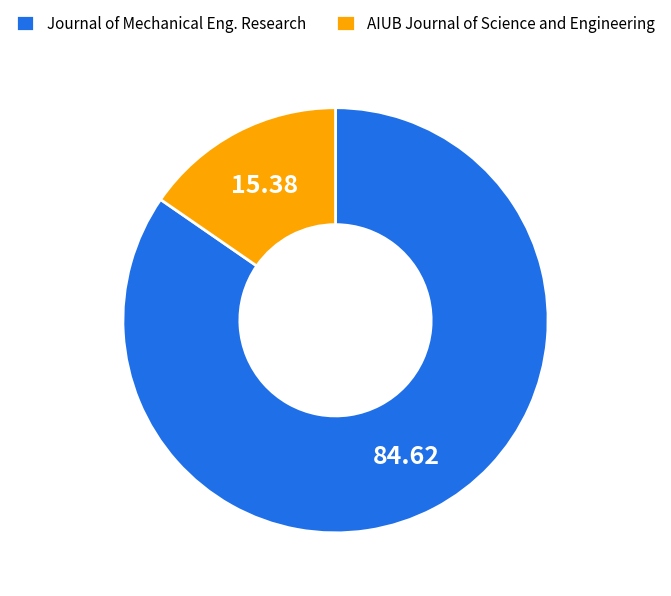

Does AIUB Journal of Science and Engineering represent more than half of the total?

No